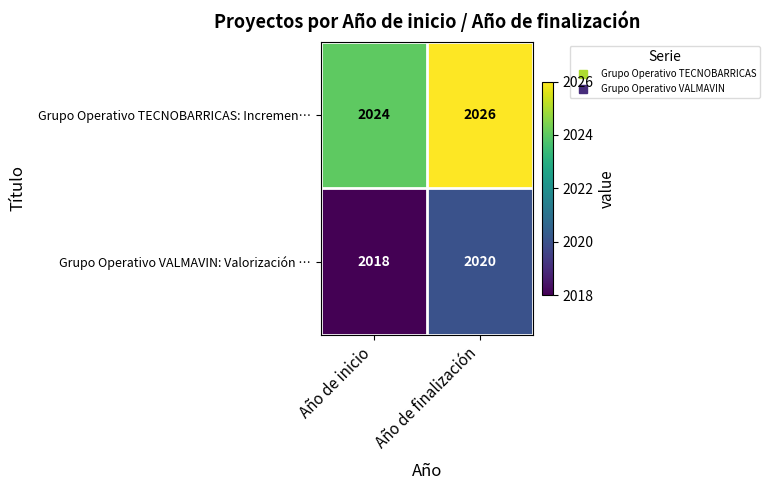

At how many categories does at least one series exceed 2021?

2